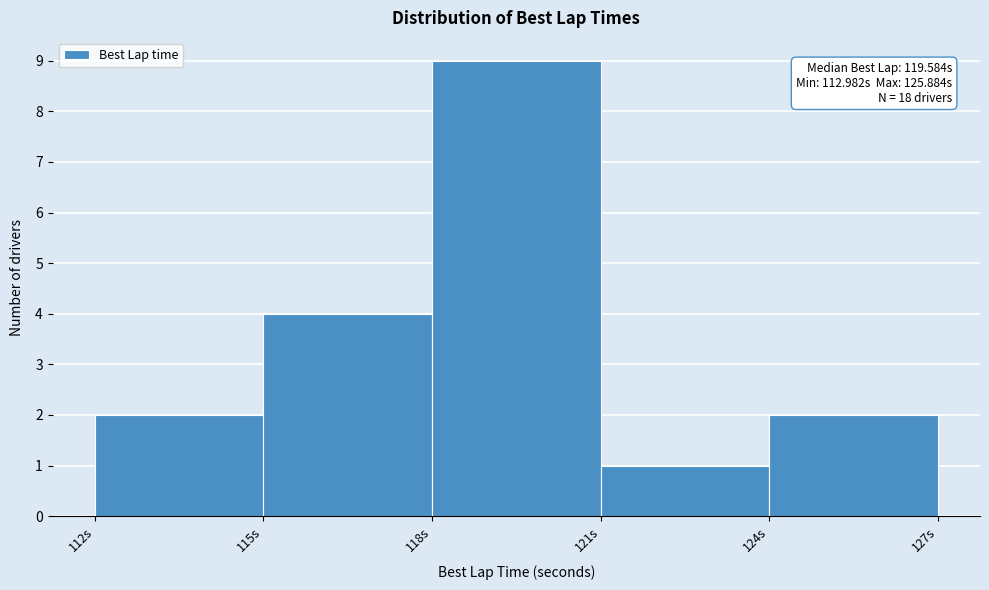

Over which range of the x-axis is the bar tallest?

118 to 121